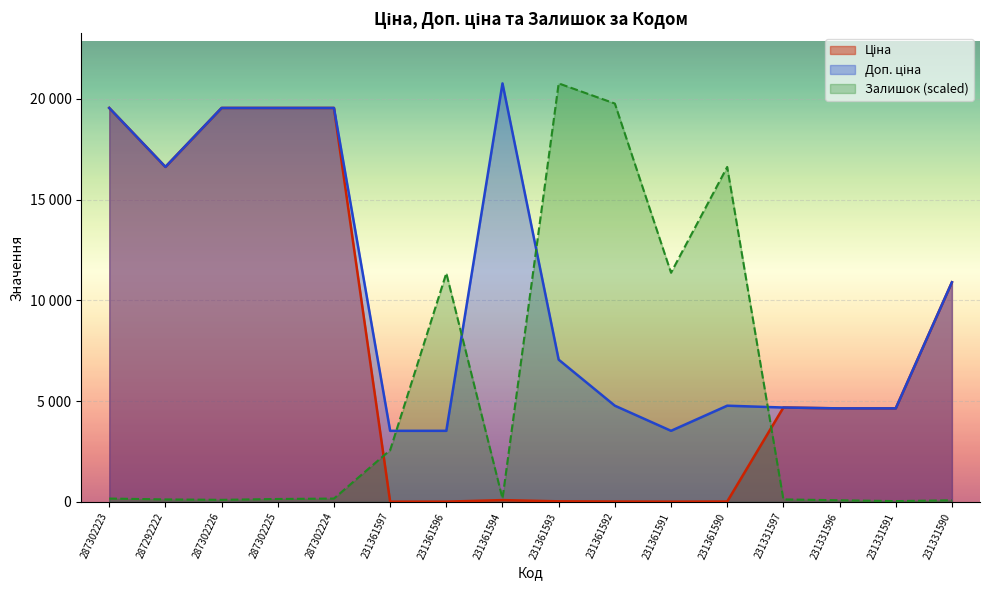

The Ціна series shows 9684.2 at 287302226. True or false?

False